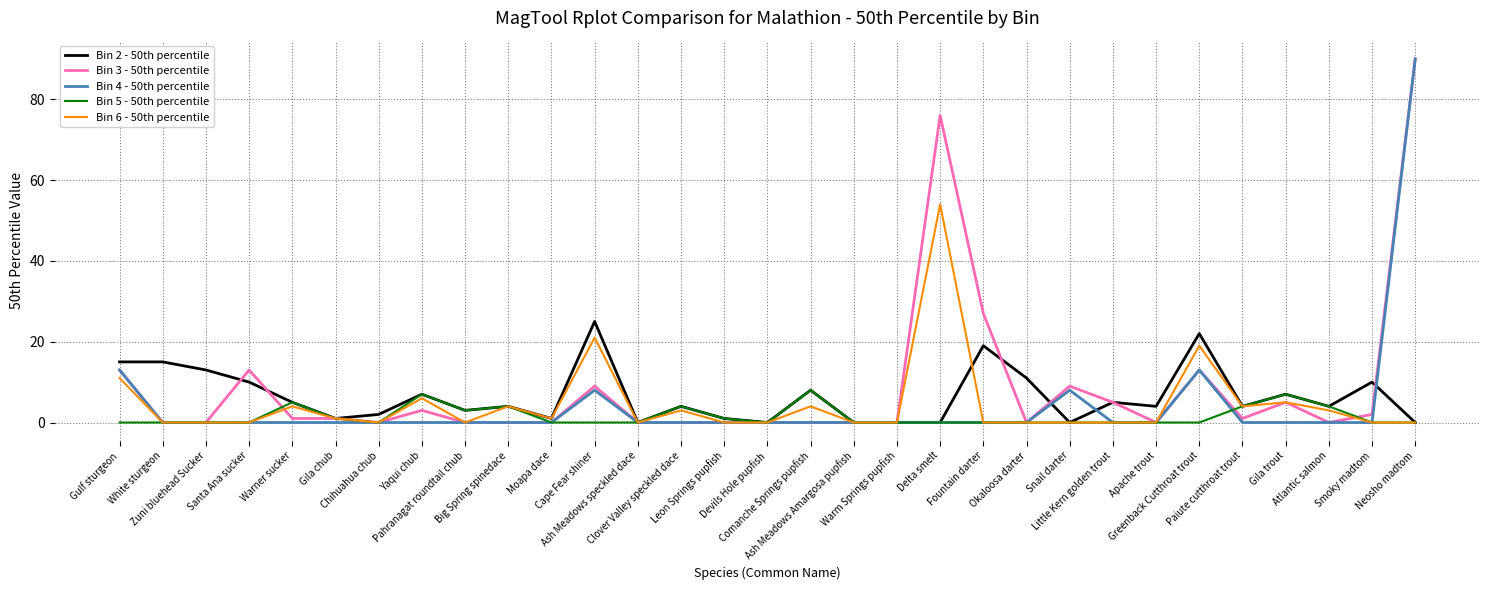

Is the value of Bin 4 - 50th percentile at Snail darter greater than the value of Bin 6 - 50th percentile at Little Kern golden trout?

Yes